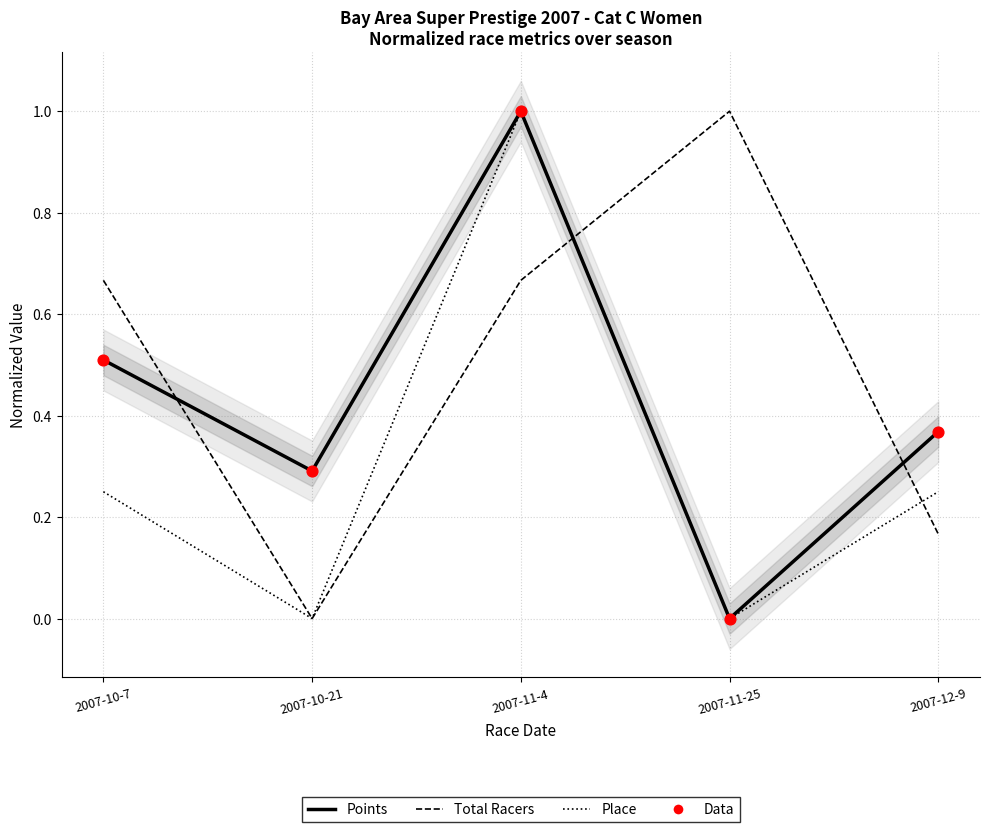

Which series has the widest spread of Y values?

Total Racers (norm)